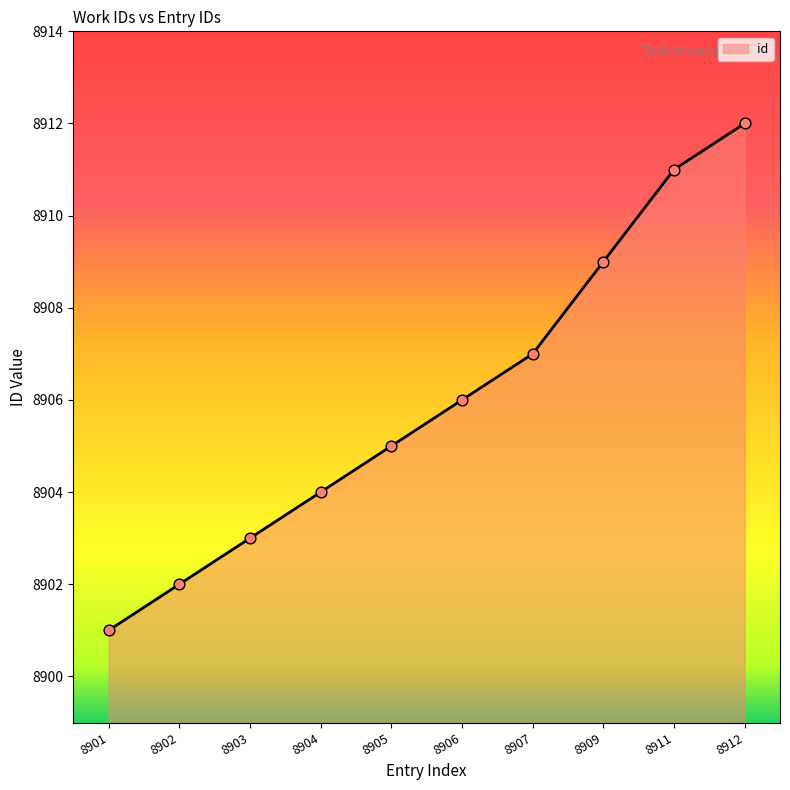

Which has a higher value, 8902 or 8912?

8912